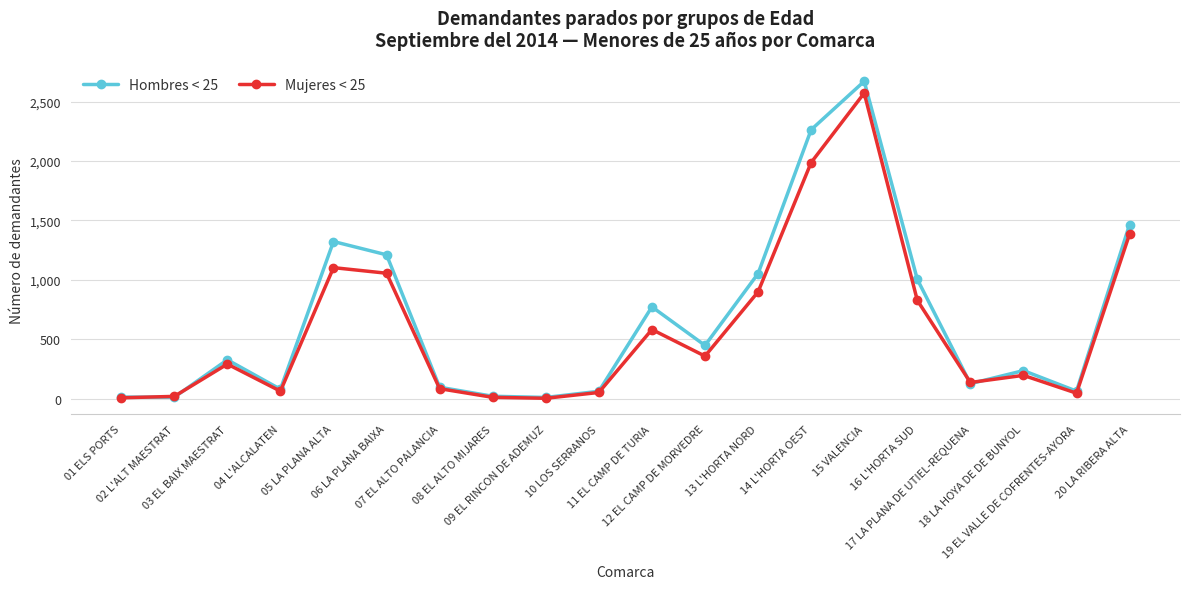

What is the sum of all Hombres < 25 values?

13239